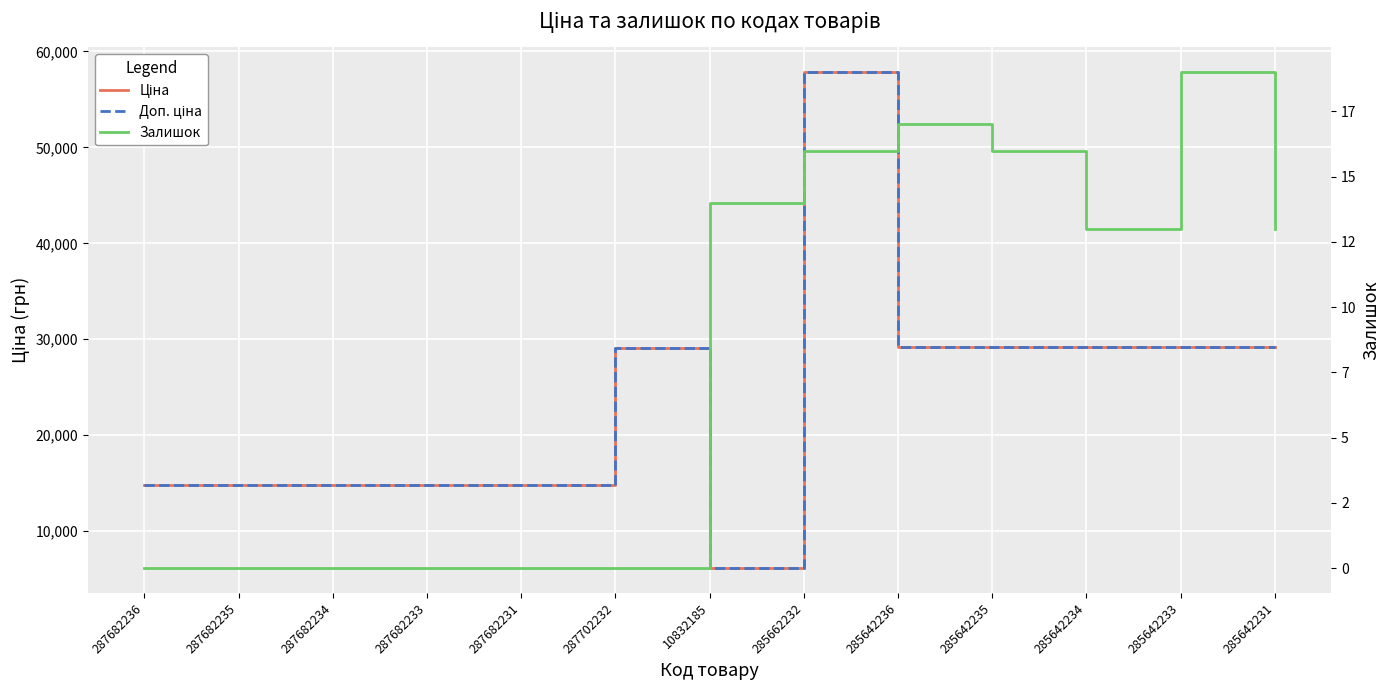

Which series has the largest range (max minus min)?

Ціна